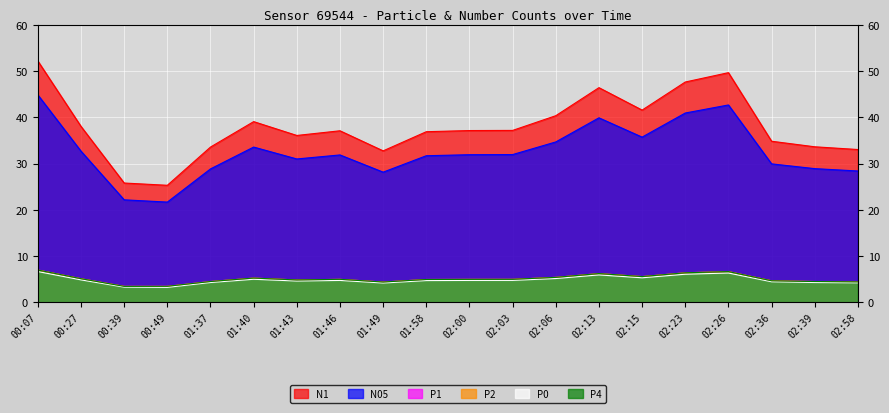

Where is the first local minimum for P4?

00:39